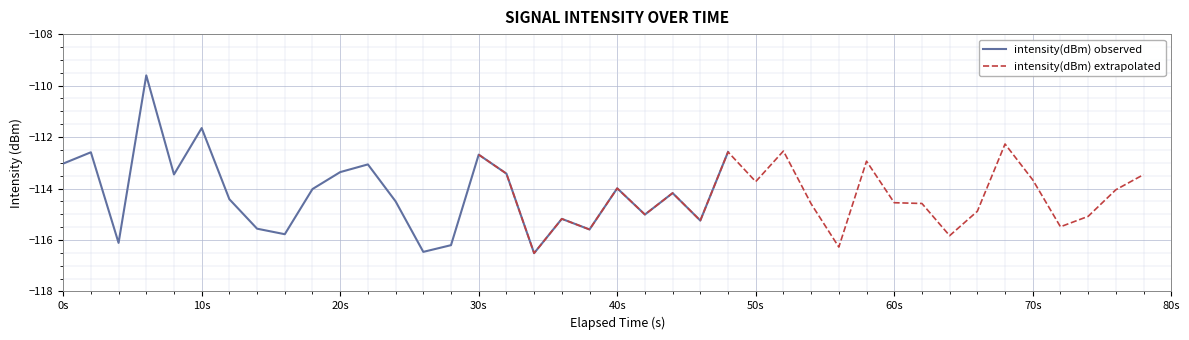

The intensity(dBm) observed series shows -111.7 at 10s. True or false?

True